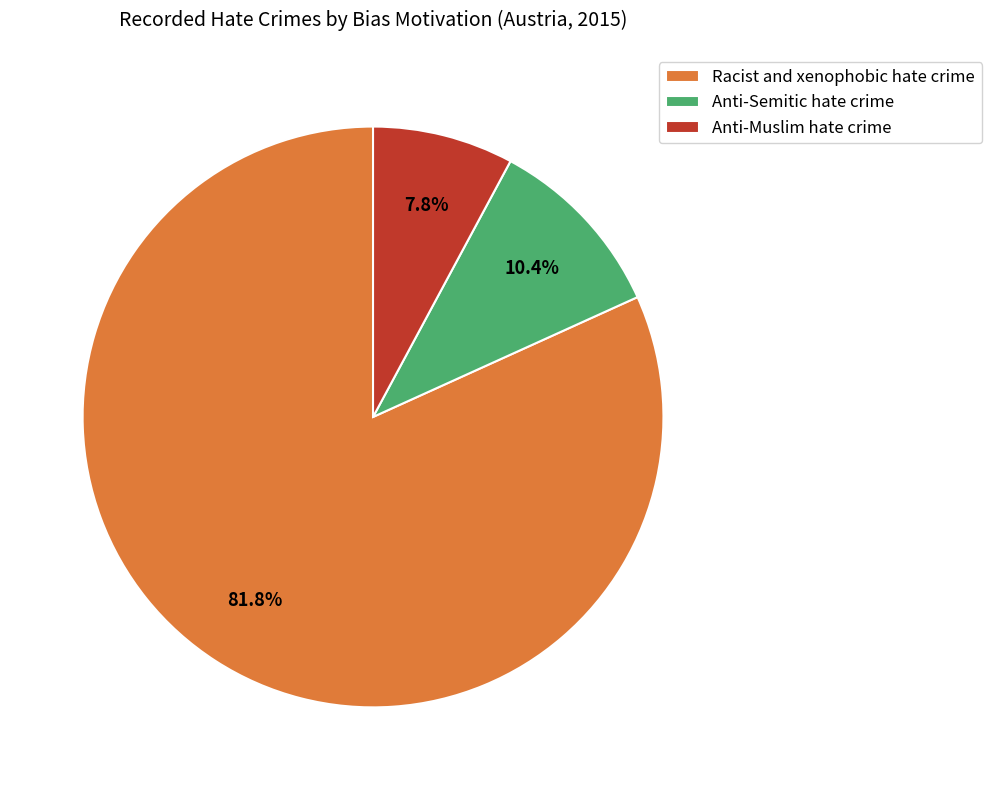

Rank the categories by value from highest to lowest.

Racist and xenophobic hate crime, Anti-Semitic hate crime, Anti-Muslim hate crime